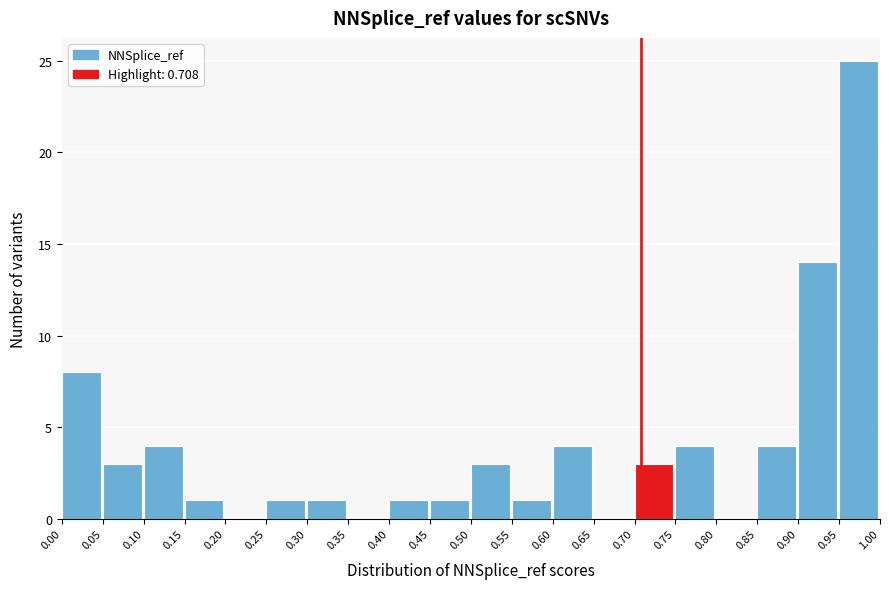

Reading left to right, transcribe this chart: for each bar, give the range it covers on the x-axis and its height. The values are not printed on the chart, so give them approximately, as read against the axis.

0.00 to 0.05: 8
0.05 to 0.10: 3
0.10 to 0.15: 4
0.15 to 0.20: 1
0.20 to 0.25: 0
0.25 to 0.30: 1
0.30 to 0.35: 1
0.35 to 0.40: 0
0.40 to 0.45: 1
0.45 to 0.50: 1
0.50 to 0.55: 3
0.55 to 0.60: 1
0.60 to 0.65: 4
0.65 to 0.70: 0
0.70 to 0.75: 3
0.75 to 0.80: 4
0.80 to 0.85: 0
0.85 to 0.90: 4
0.90 to 0.95: 14
0.95 to 1.00: 25